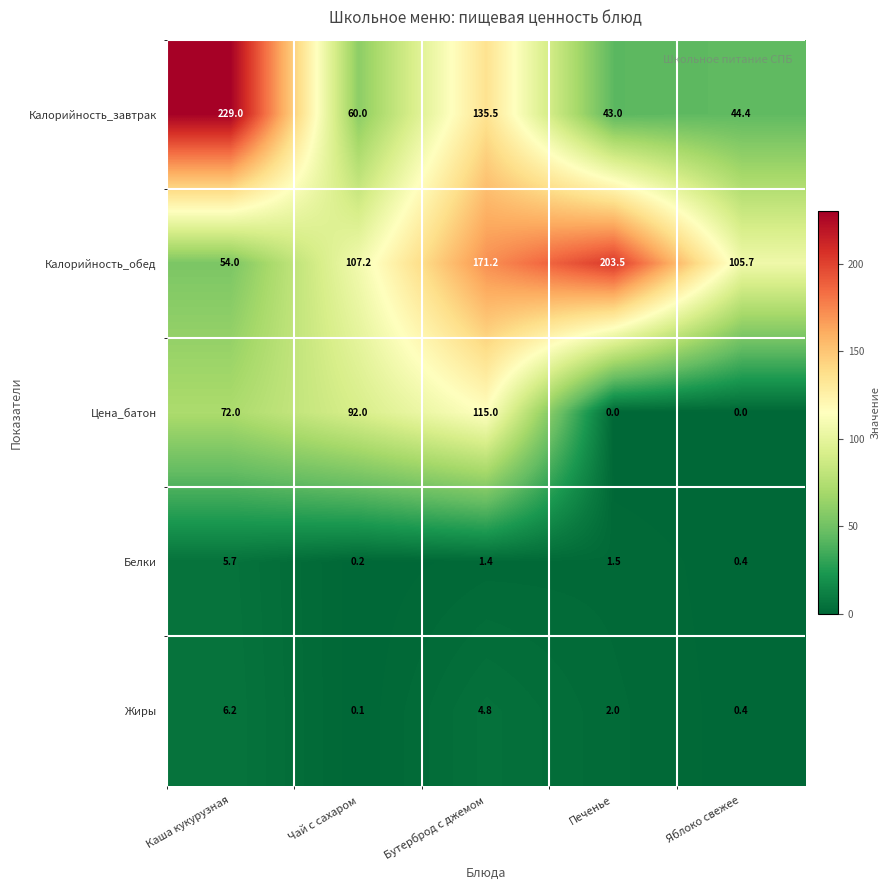

True or false: Жиры has a value of 8.1 at Бутерброд с джемом.

False